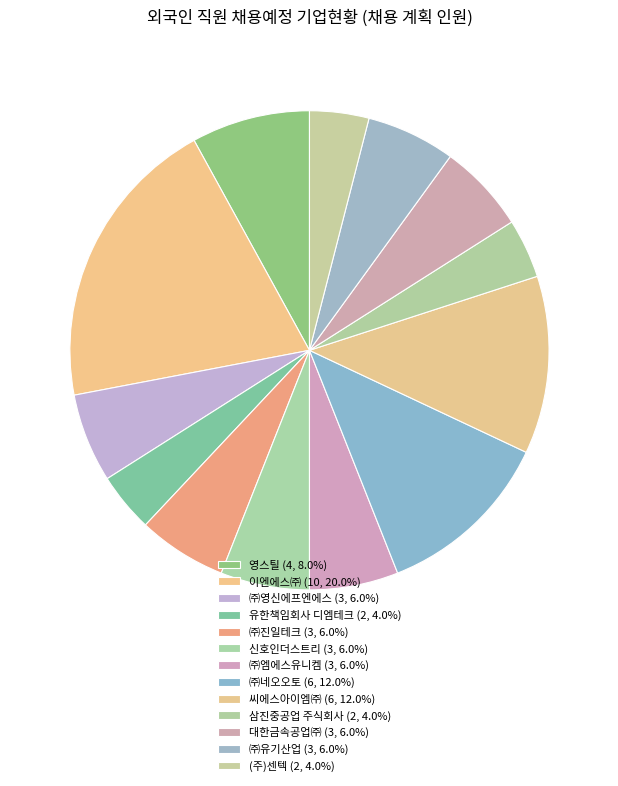

What is the ratio of the value at 유한책임회사 디엠테크 to the value at 삼진중공업 주식회사?

1.0